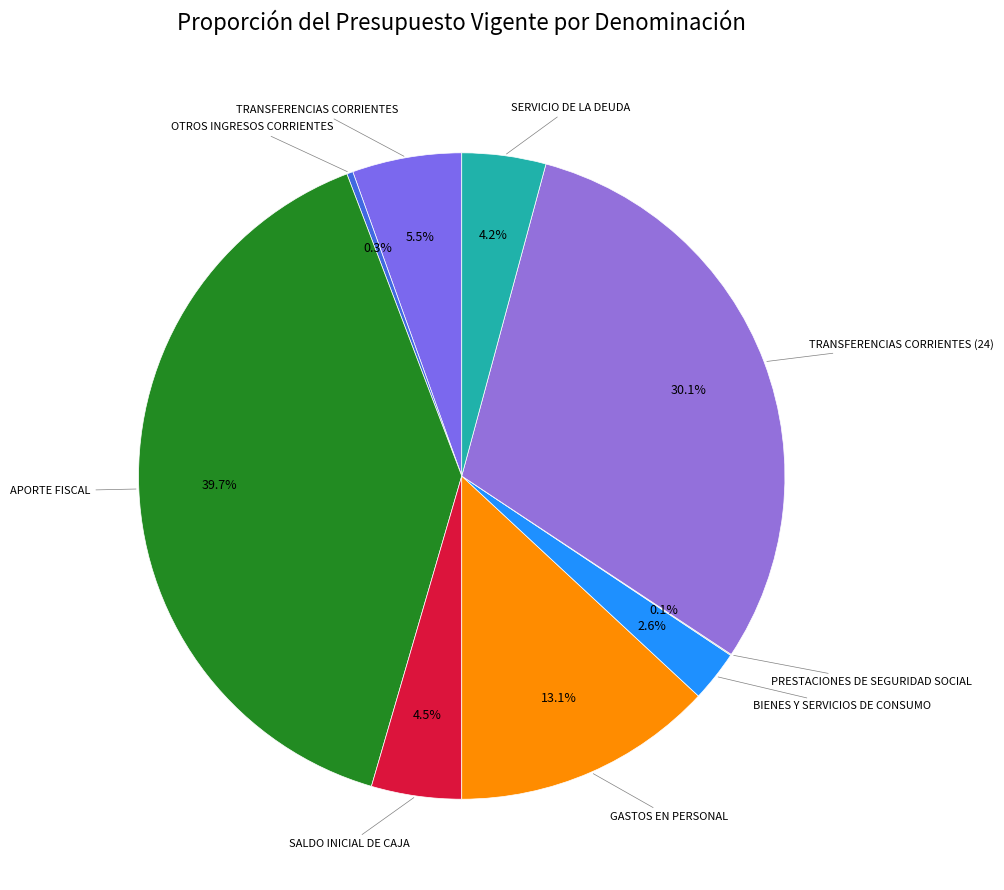

Which slice is the largest?

APORTE FISCAL